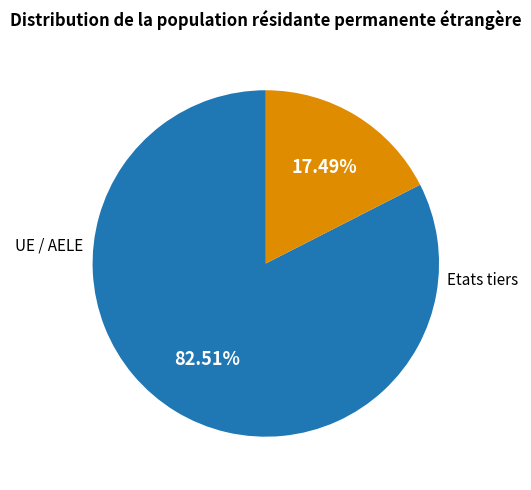

To the nearest percent, what portion does UE / AELE represent?

83%